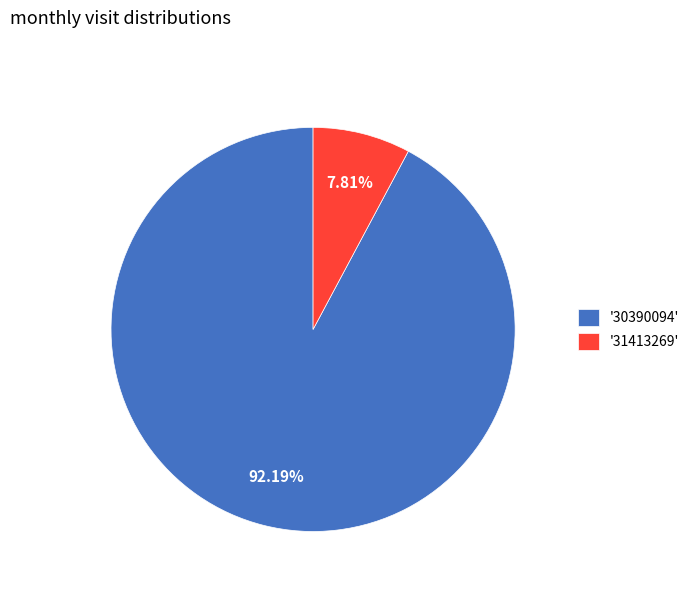

Rank the categories by value from highest to lowest.

'30390094', '31413269'